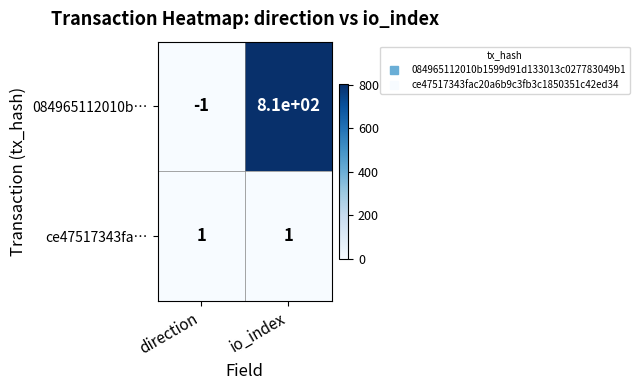

At how many categories does at least one series exceed 255?

1